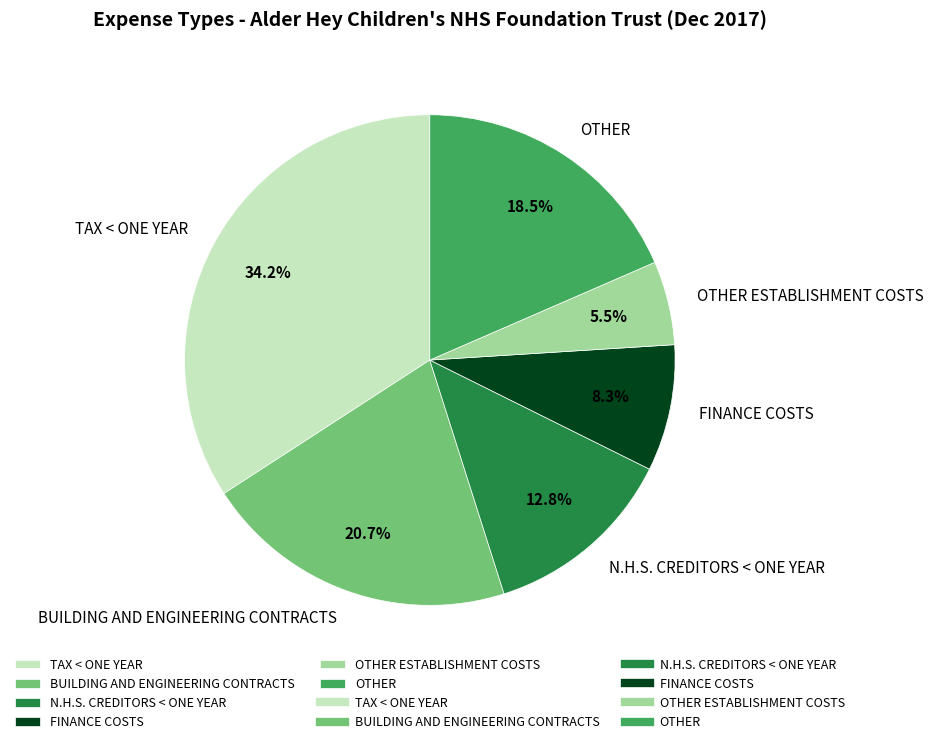

Count the number of slices in the pie.

6